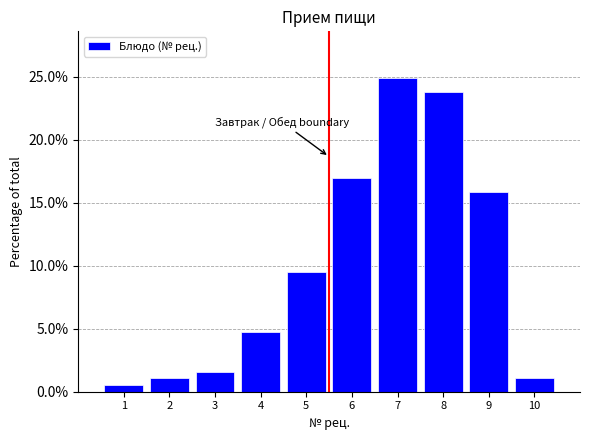

How tall is the bar that spans 9.5 to 10.5 on the x-axis? The values are not printed on the chart, so give them approximately, as read against the axis.

1.0